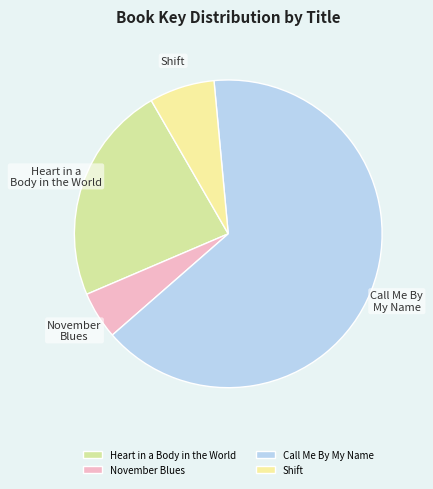

How many segments does this pie chart have?

4